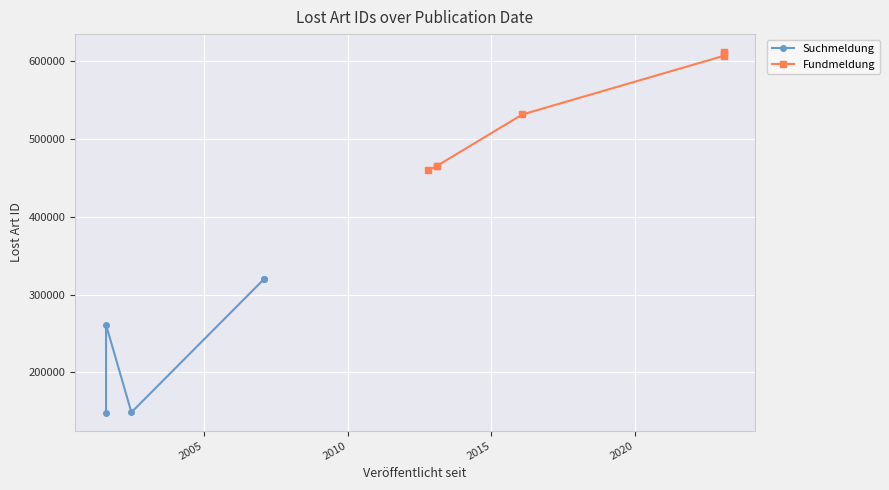

Between 2010 and 2015, which is larger?

2015